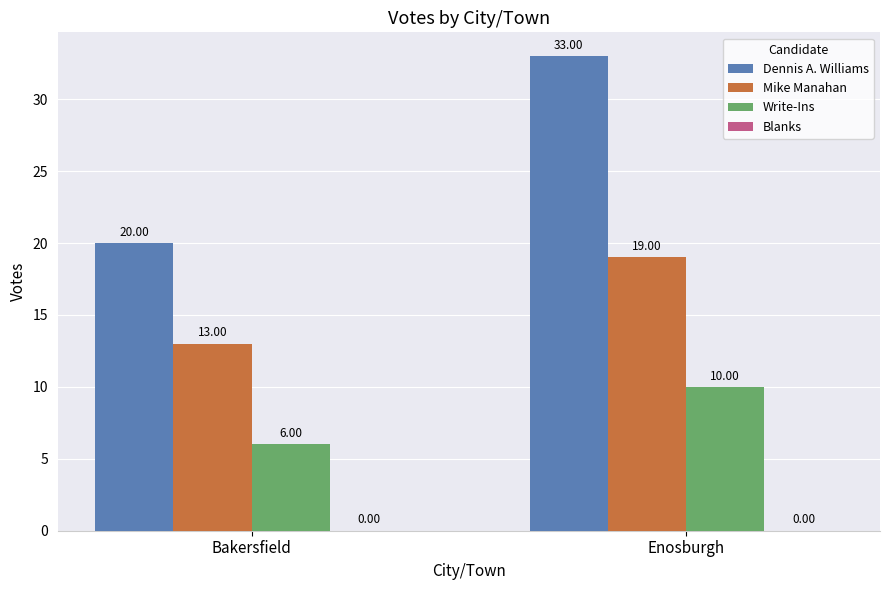

Does the chart contain any negative values?

No